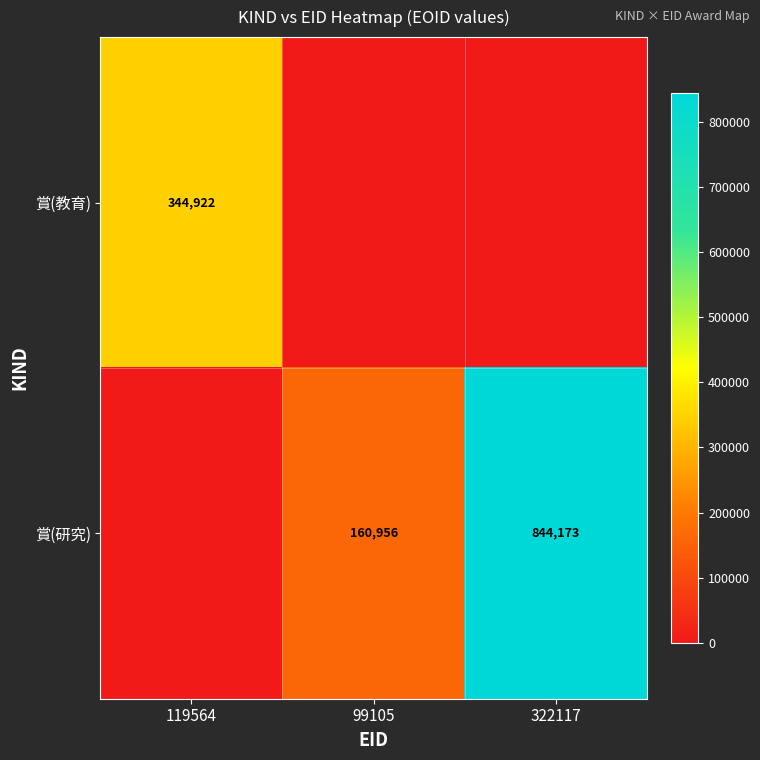

Is the value of 賞(研究) at 322117 greater than the value of 賞(教育) at 119564?

Yes